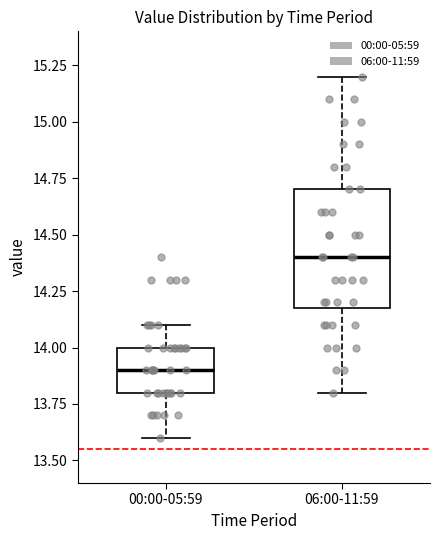

Reading left to right, read every box against the y-axis: the position of its median line, the range the box covers, and the ends of its whiskers. The values are not printed on the chart, so give them approximately, as read against the axis.

00:00-05:59: median 13.9, box 13.8 to 14.0, whiskers 13.6 to 14.1
06:00-11:59: median 14.4, box 14.2 to 14.7, whiskers 13.8 to 15.2